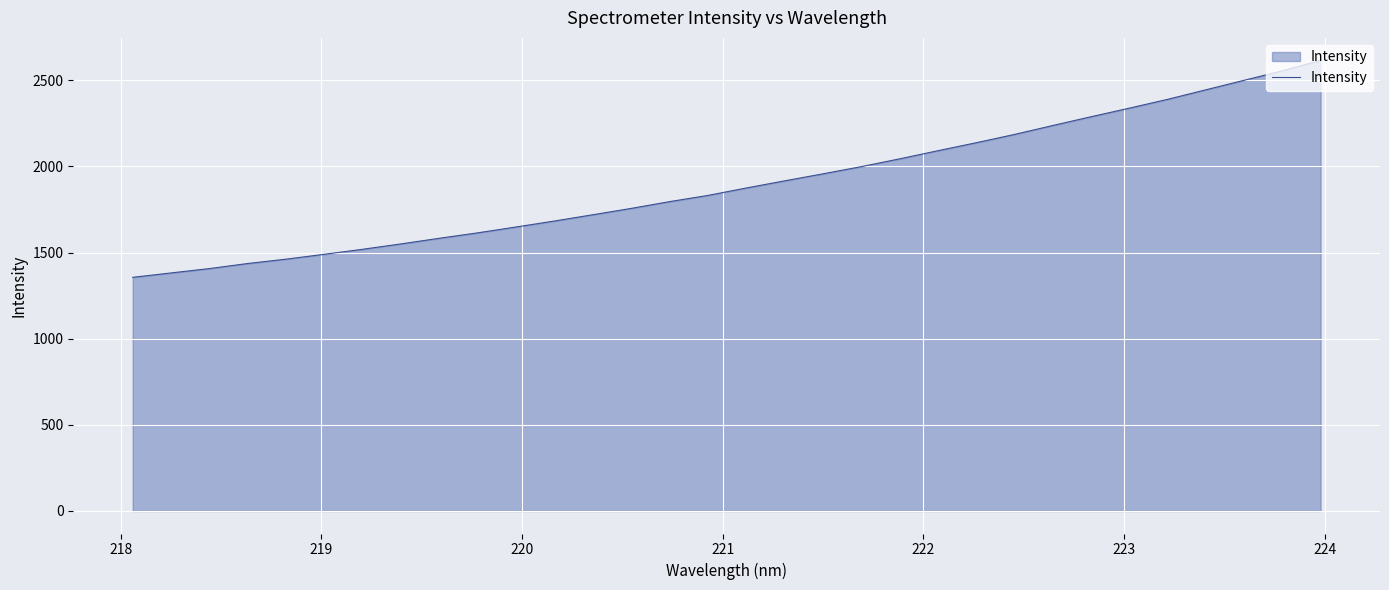

What is the maximum value shown in the chart?

2614.9